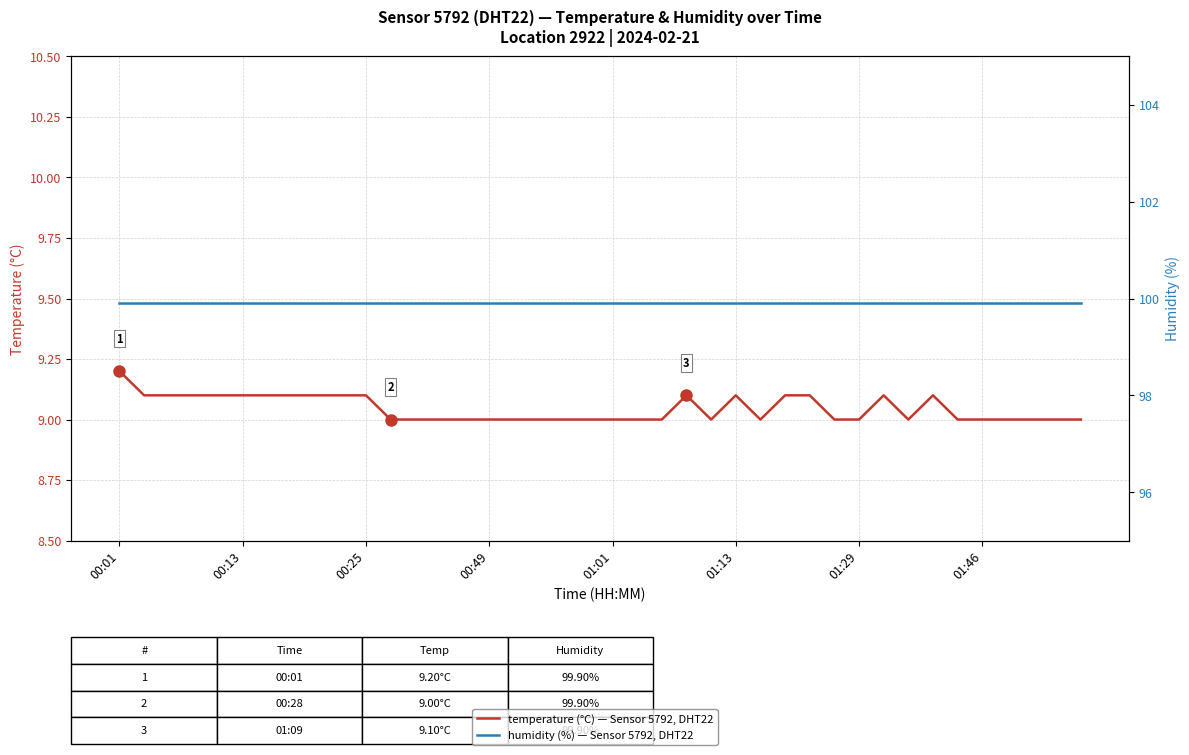

Reading left to right, transcribe all the data shown in this chart.

temperature: 9.2	9.1	9.1	9.1	9.1	9.1	9.1	9.1	9.1	9.1	9.1	9.0	9.0	9.0	9.0	9.0	9.0	9.0	9.0	9.0	9.0	9.0	9.0	9.1	9.0	9.1	9.0	9.1	9.1	9.0	9.0	9.1	9.0	9.1	9.0	9.0	9.0	9.0	9.0	9.0
humidity: 99.9	99.9	99.9	99.9	99.9	99.9	99.9	99.9	99.9	99.9	99.9	99.9	99.9	99.9	99.9	99.9	99.9	99.9	99.9	99.9	99.9	99.9	99.9	99.9	99.9	99.9	99.9	99.9	99.9	99.9	99.9	99.9	99.9	99.9	99.9	99.9	99.9	99.9	99.9	99.9